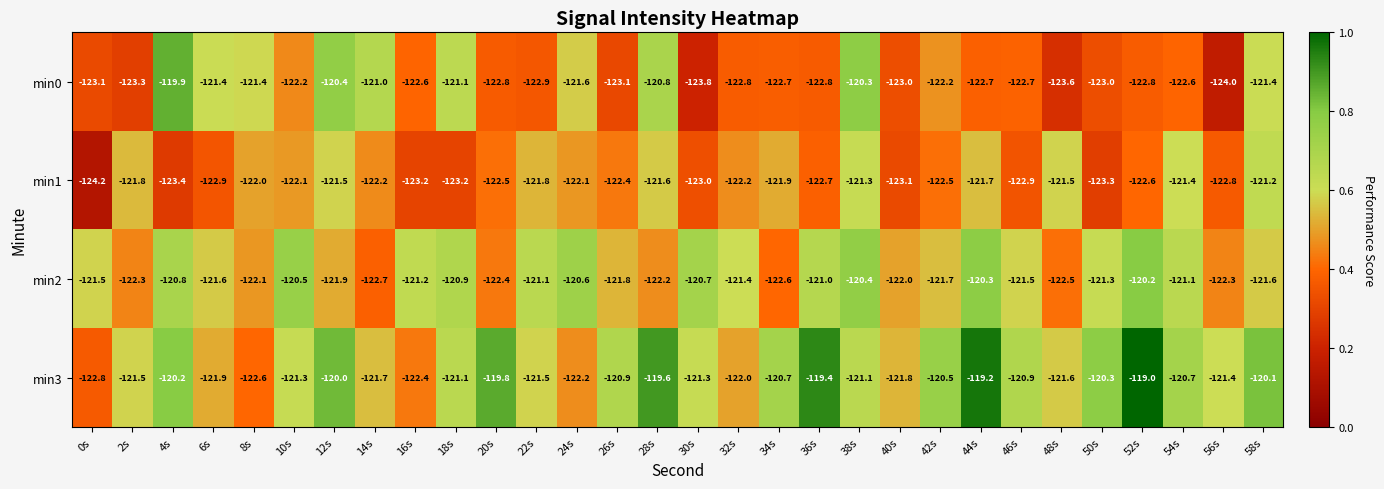

List the series in order of their peak value, highest first.

min3, min0, min2, min1